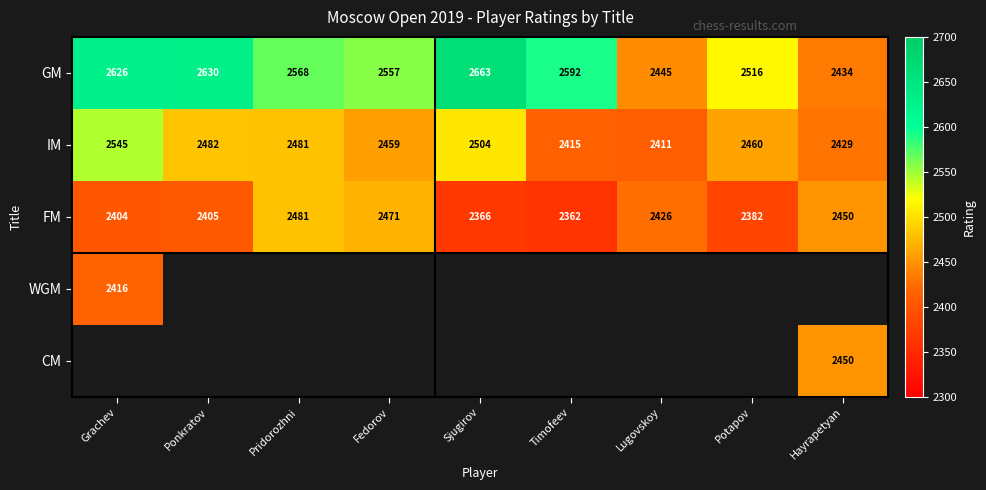

What is the greatest value displayed?

2663.0